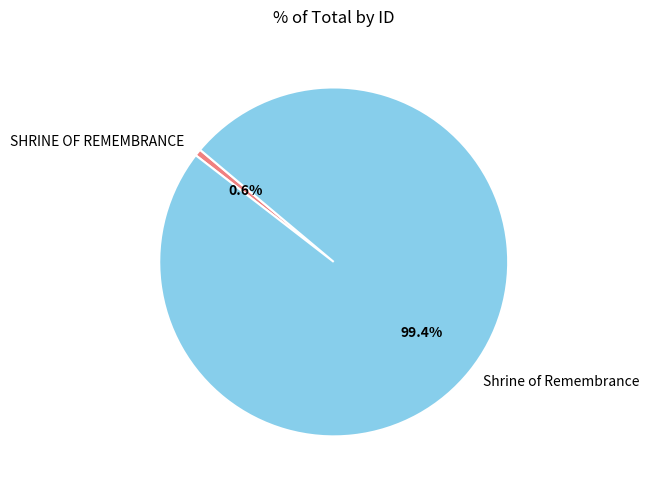

What is the ratio of the value at Shrine of Remembrance to the value at SHRINE OF REMEMBRANCE?

155.4